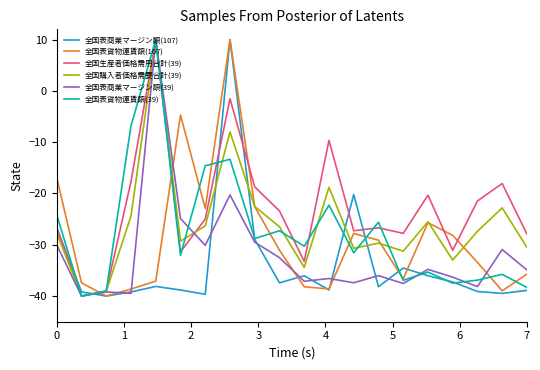

How many values in the 全国表商業マージン額(39) series exceed -34?

8